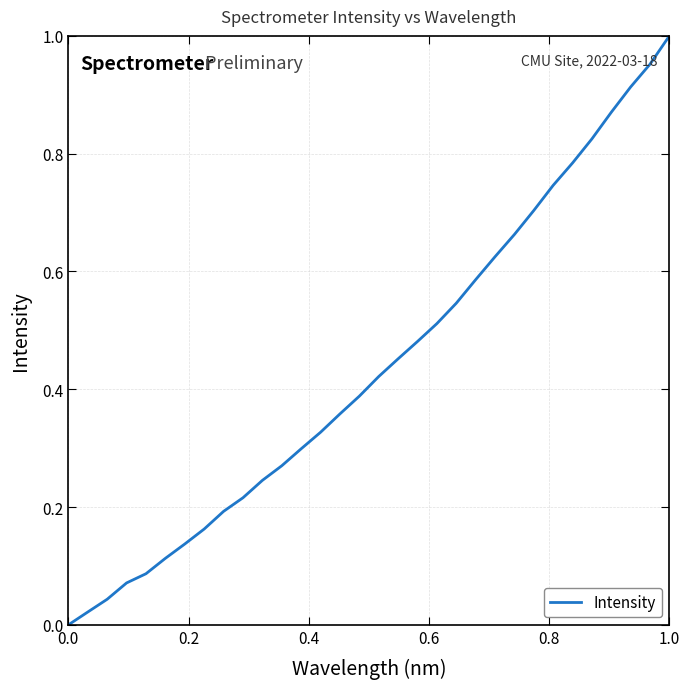

What is the value of the 13th point from the left?

0.3